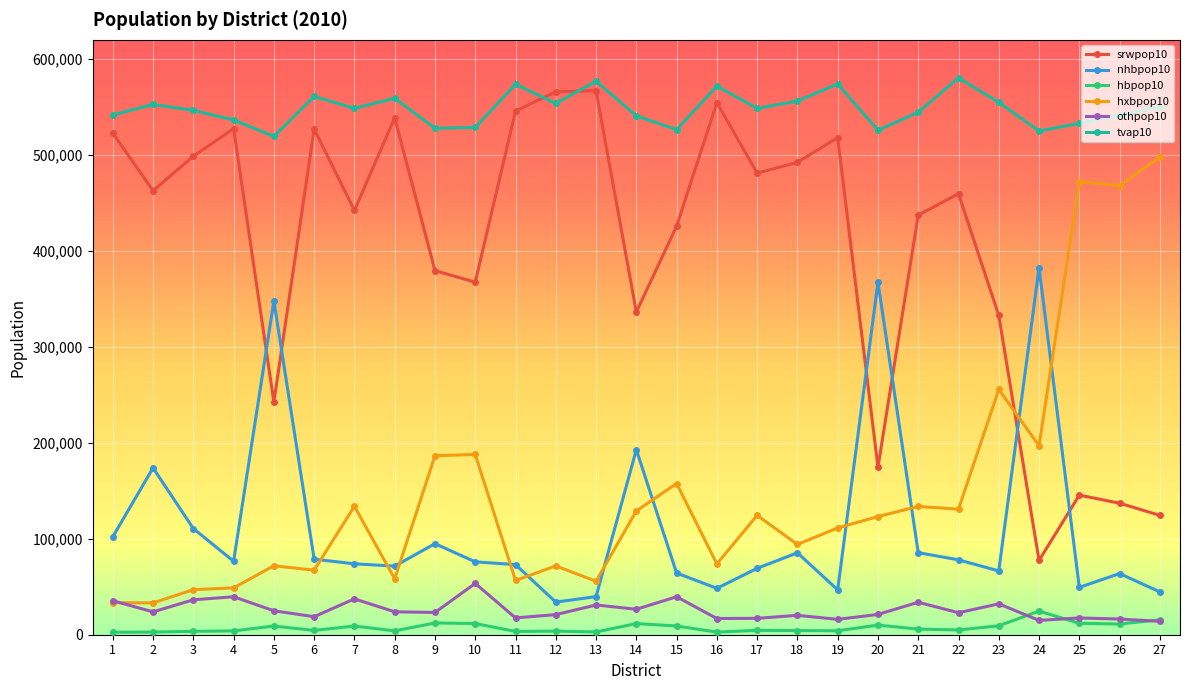

Which series ends up on top after the final intersection of srwpop10 and hxbpop10?

hxbpop10